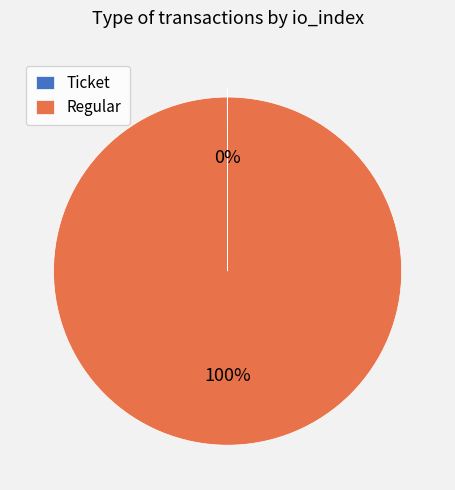

Which slice is the largest?

Regular